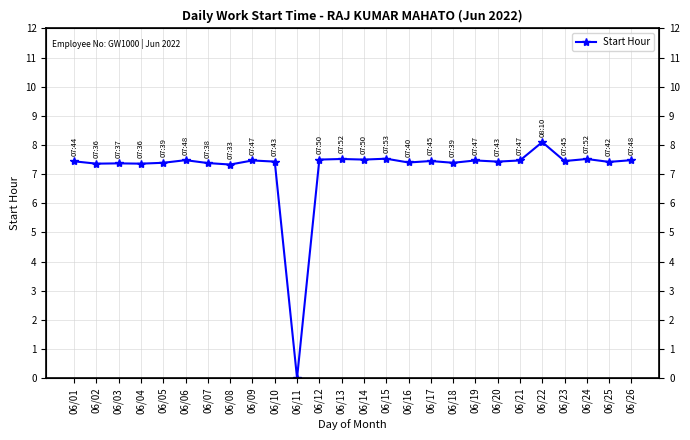

Where is the data nearest to the value 4?

06/08